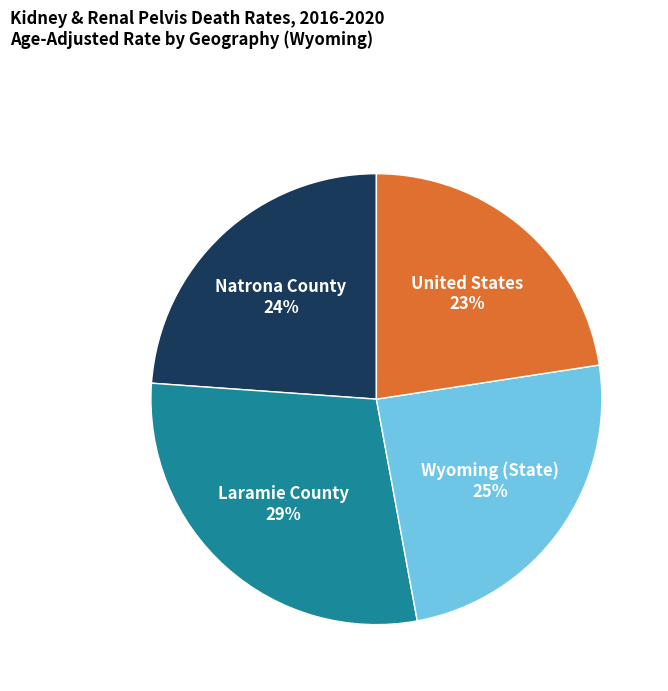

How many slices are in this pie chart?

4